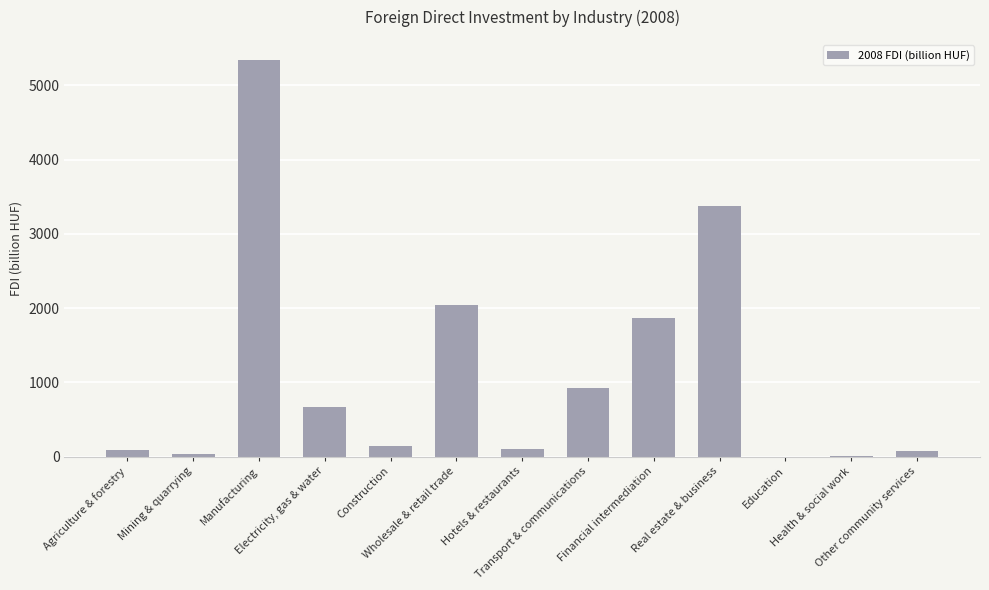

What is the sum of all values?

14694.7